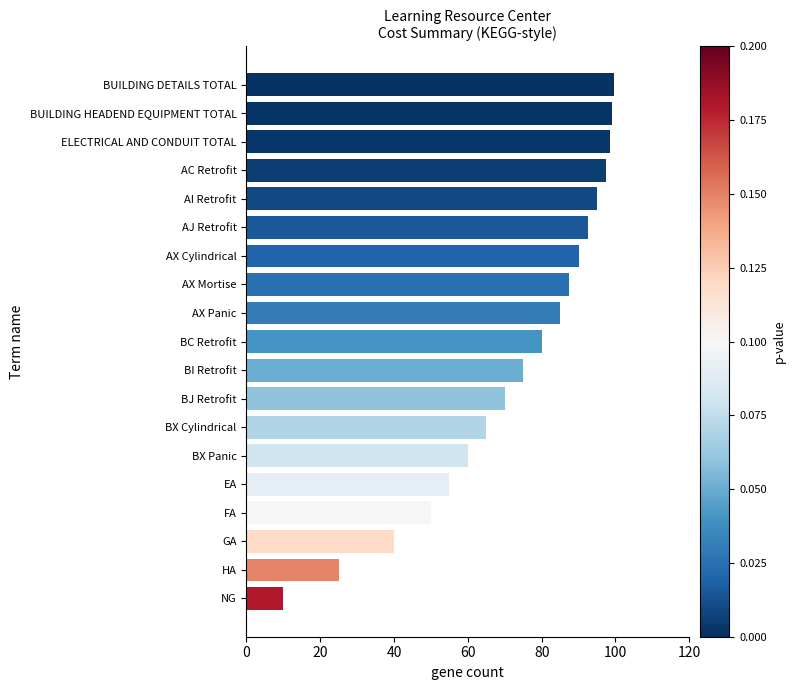

What is the maximum value shown in the chart?

99.5